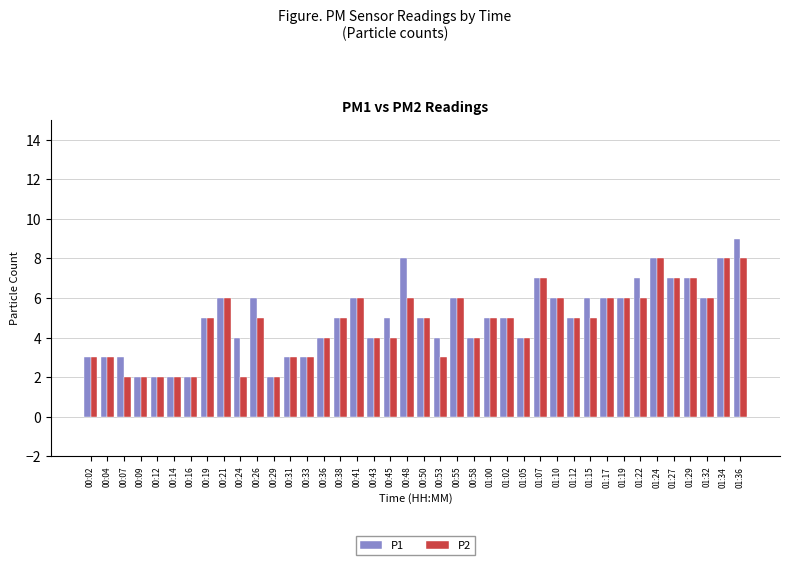

Reading left to right, list all the values displayed in this chart.

P1: 3	3	3	2	2	2	2	5	6	4	6	2	3	3	4	5	6	4	5	8	5	4	6	4	5	5	4	7	6	5	6	6	6	7	8	7	7	6	8	9
P2: 3	3	2	2	2	2	2	5	6	2	5	2	3	3	4	5	6	4	4	6	5	3	6	4	5	5	4	7	6	5	5	6	6	6	8	7	7	6	8	8